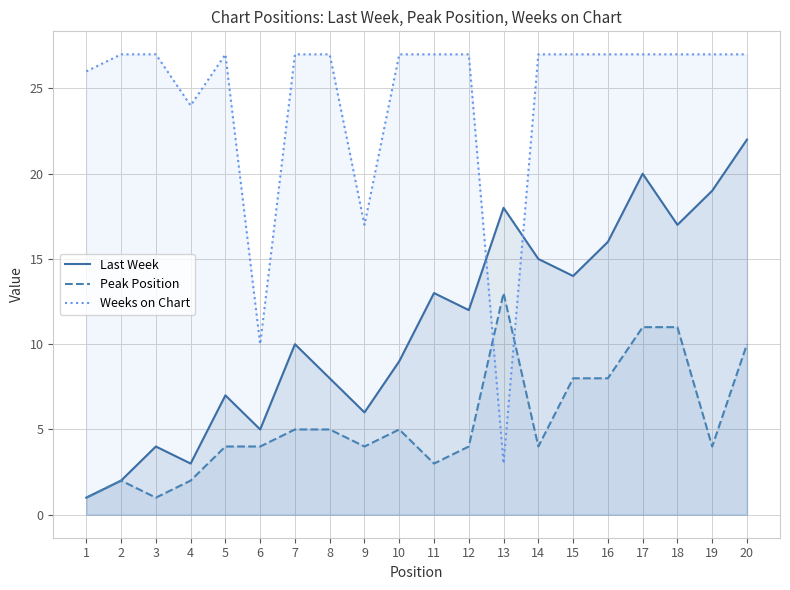

Reading right to left, what are all the values shown in this chart?

Last Week: 20=22	19=19	18=17	17=20	16=16	15=14	14=15	13=18	12=12	11=13	10=9	9=6	8=8	7=10	6=5	5=7	4=3	3=4	2=2	1=1
Peak Position: 20=10	19=4	18=11	17=11	16=8	15=8	14=4	13=13	12=4	11=3	10=5	9=4	8=5	7=5	6=4	5=4	4=2	3=1	2=2	1=1
Weeks on Chart: 20=27	19=27	18=27	17=27	16=27	15=27	14=27	13=3	12=27	11=27	10=27	9=17	8=27	7=27	6=10	5=27	4=24	3=27	2=27	1=26